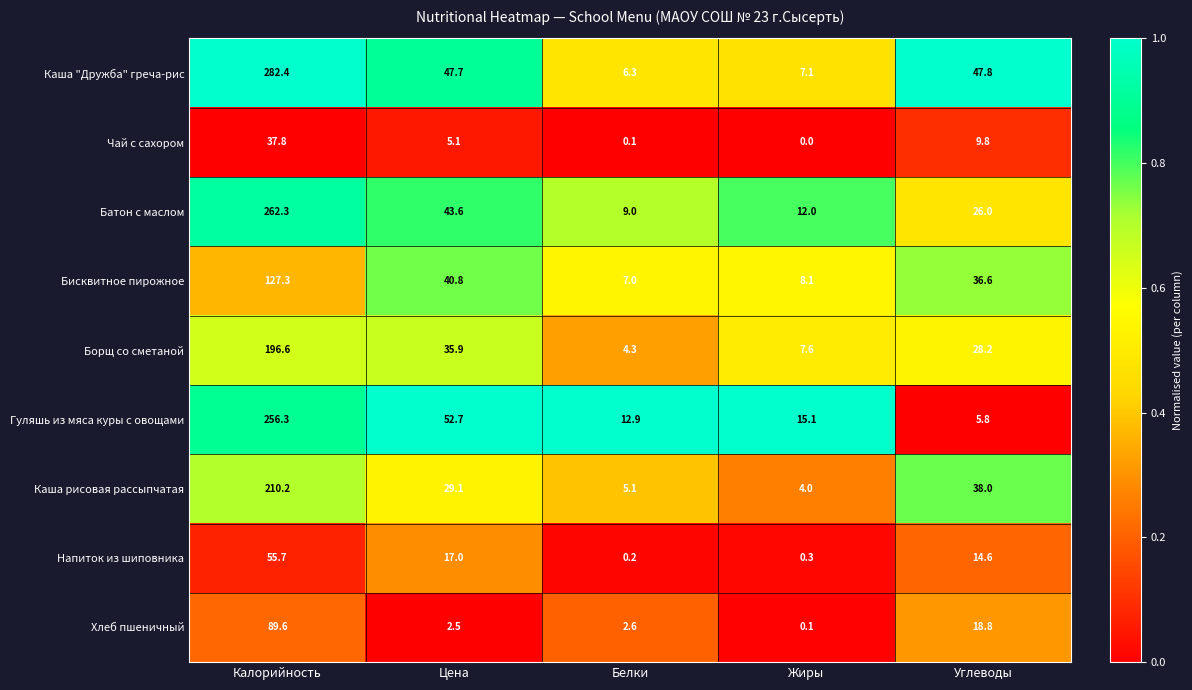

True or false: Каша "Дружба" греча-рис has a value of 6.3 at Белки.

True